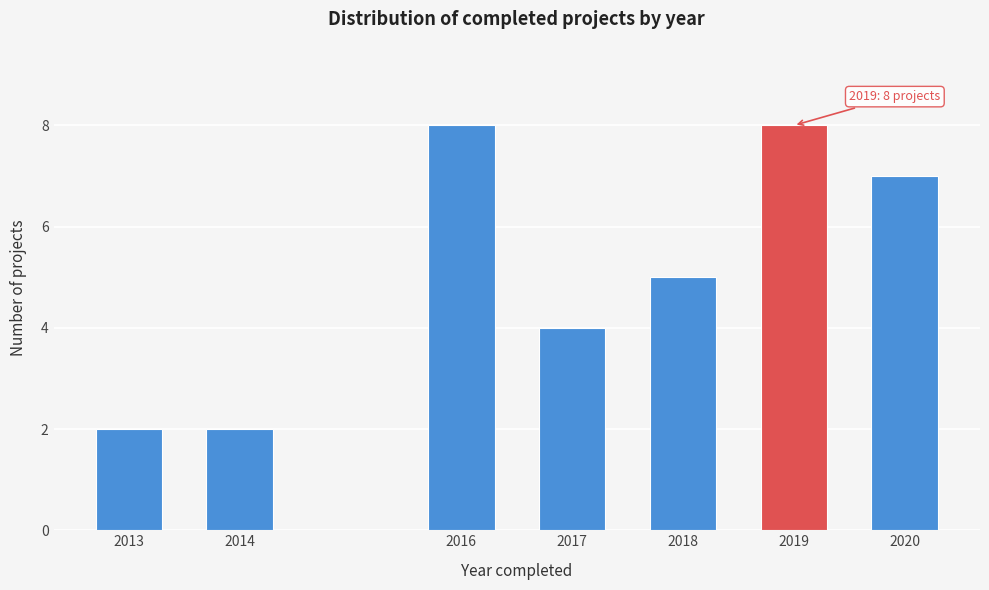

Reading left to right, list all the values displayed in this chart.

2	2	8	4	5	8	7